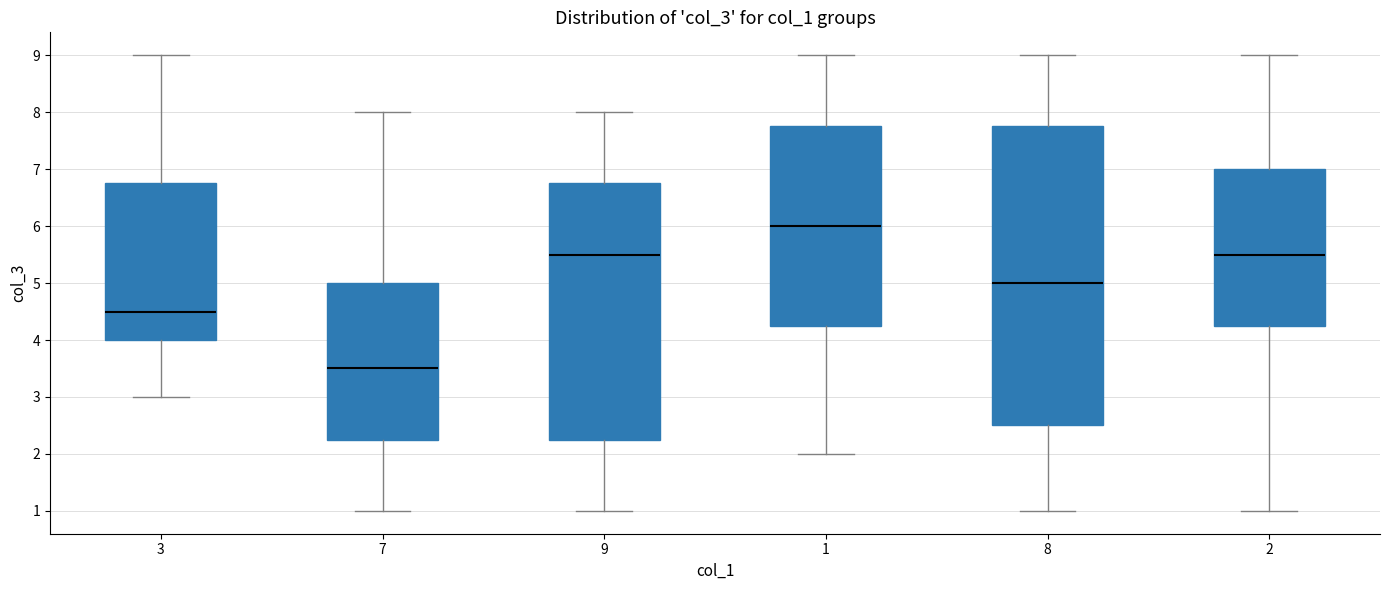

Where does the median line of the box at x = 8 sit on the y-axis? The values are not printed on the chart, so give them approximately, as read against the axis.

5.0